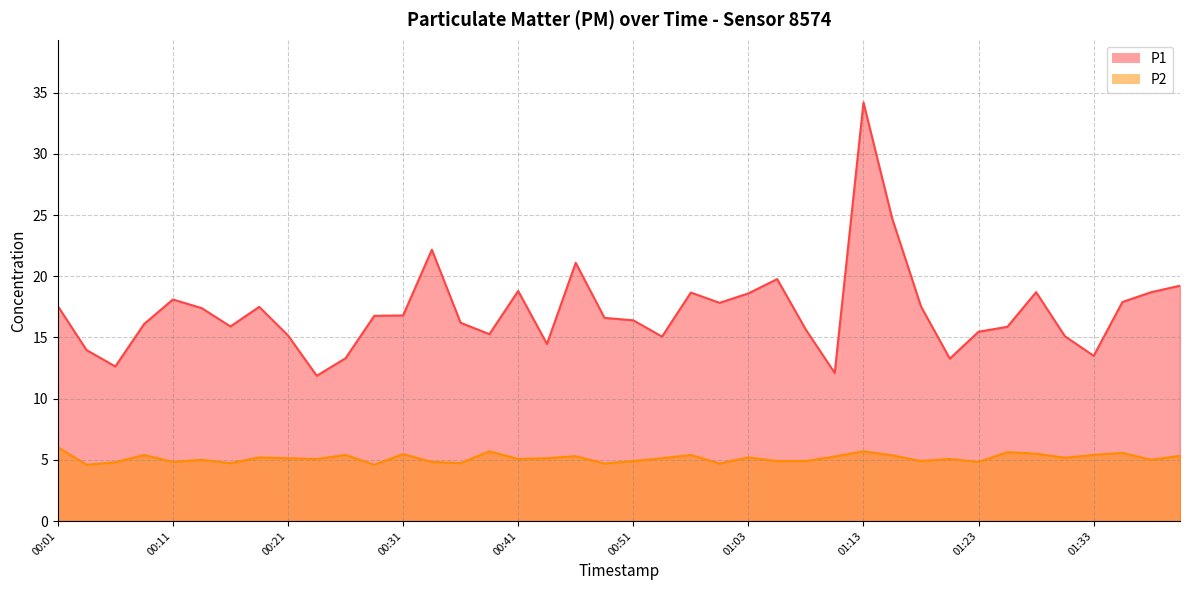

What is the difference between the P1 values at 00:36 and 01:28?

2.5